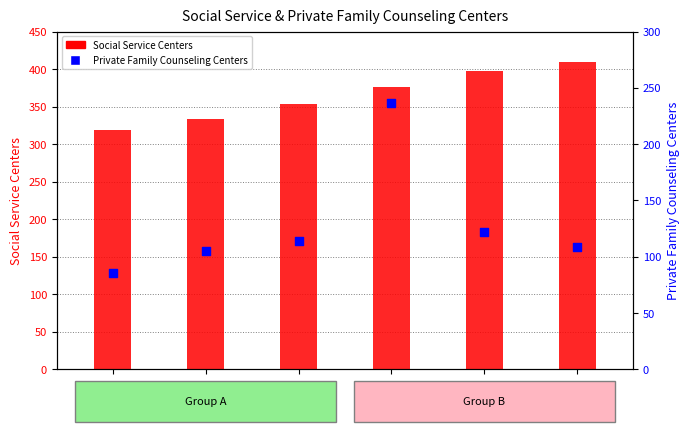

Is the value of Private Family Counseling Centers at 2020 greater than the value of Social Service Centers at 2022?

No